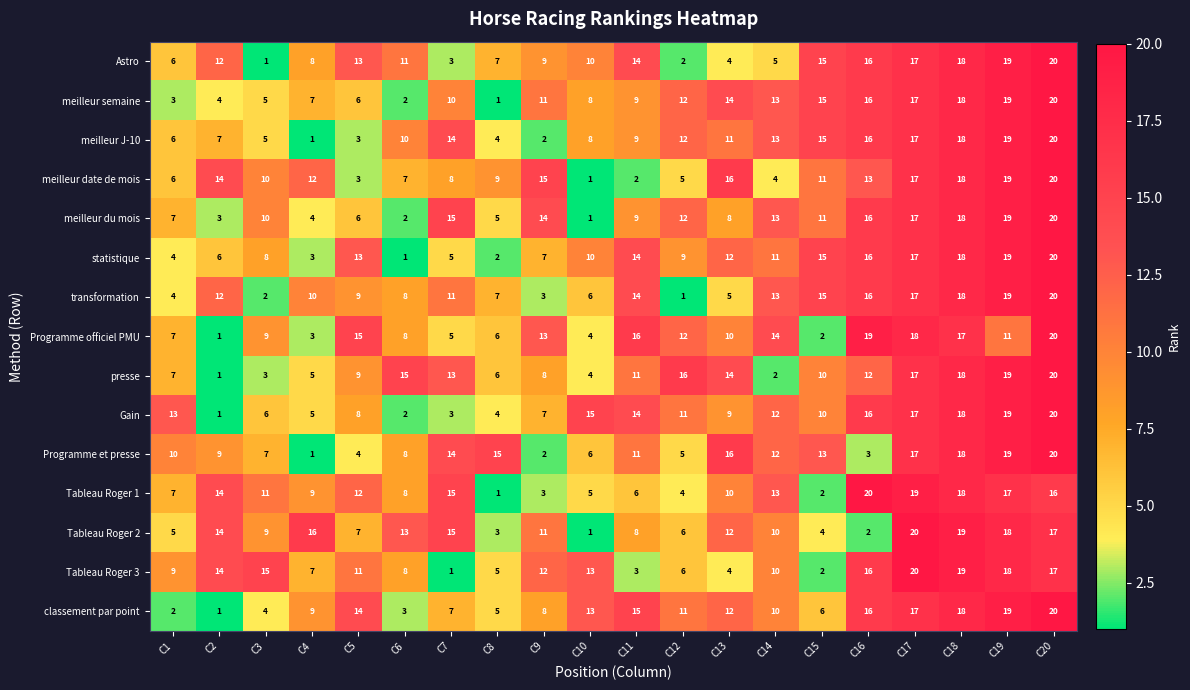

True or false: Tableau Roger 1 has a value of 16 at C20.

True